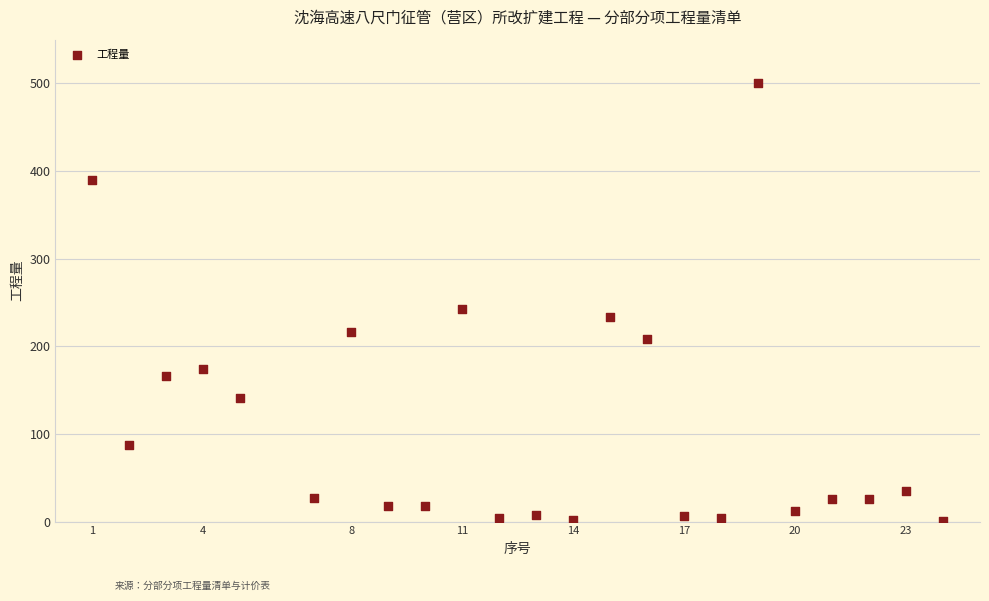

What Y value in the scatter plot is closest to 251?

243.0